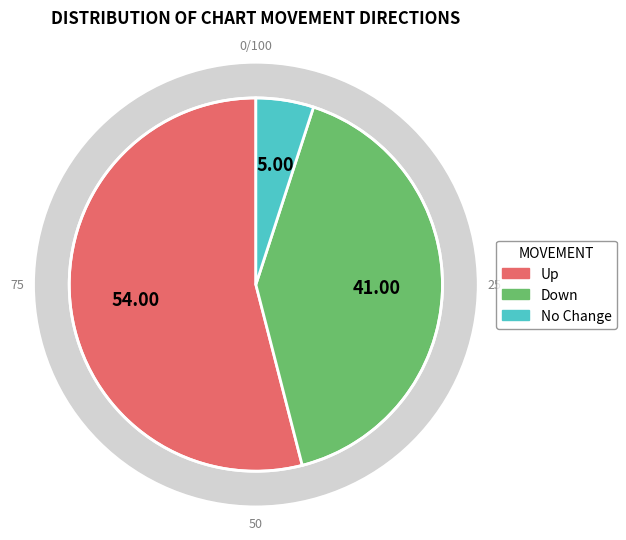

To the nearest percent, what percentage of the pie is up?

54%